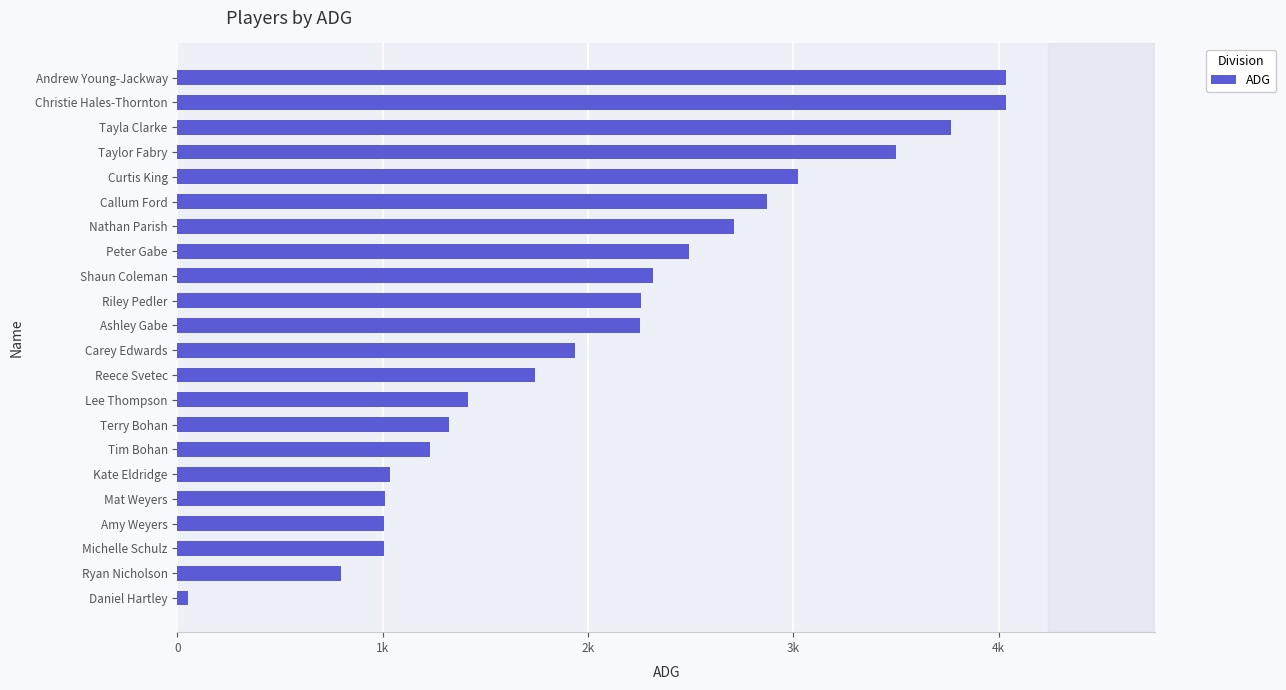

Are the bars horizontal?

Yes